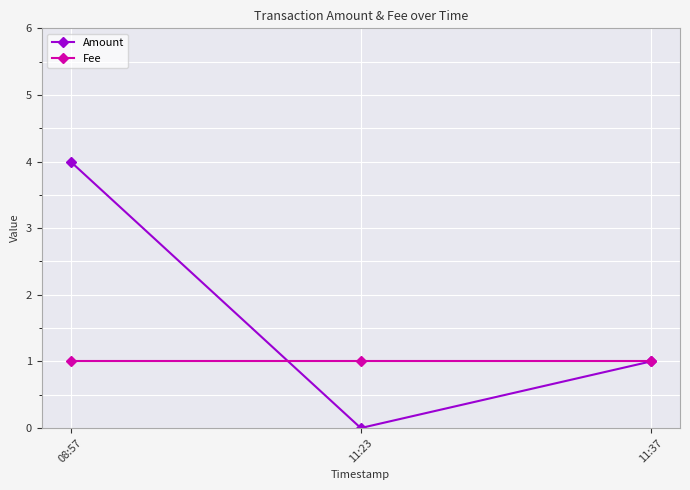

At which category is the sum across all series the highest?

08:57